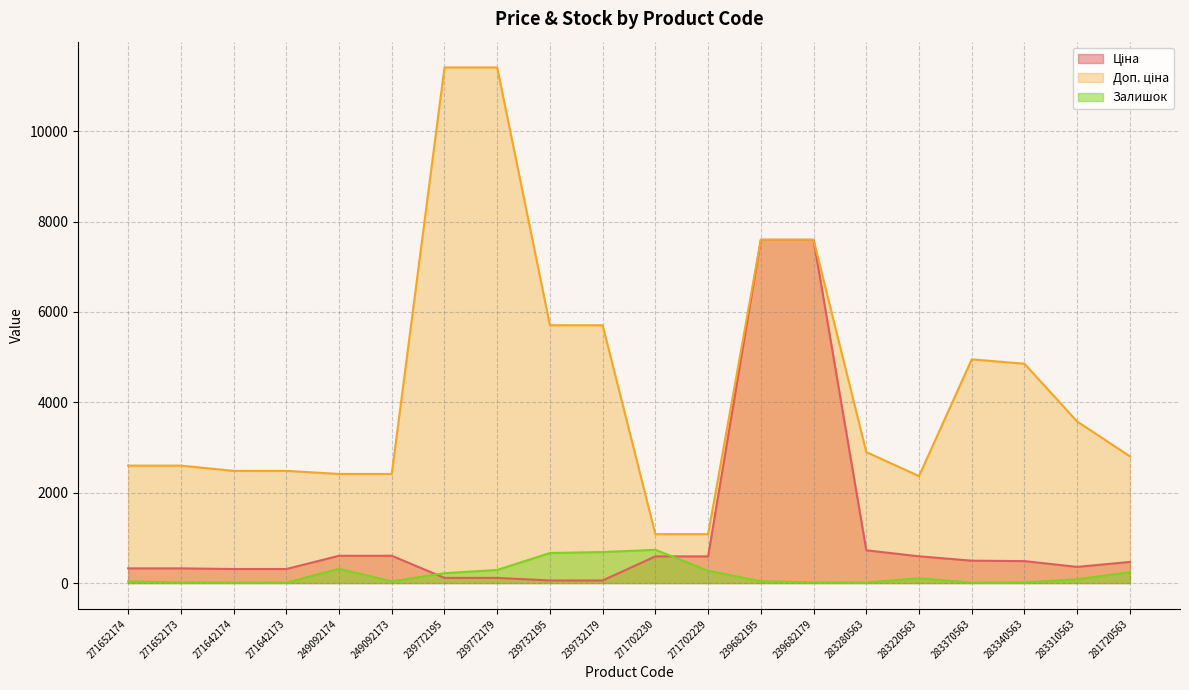

Between 239772179 and 271702230, which series saw the biggest shift?

Доп. ціна